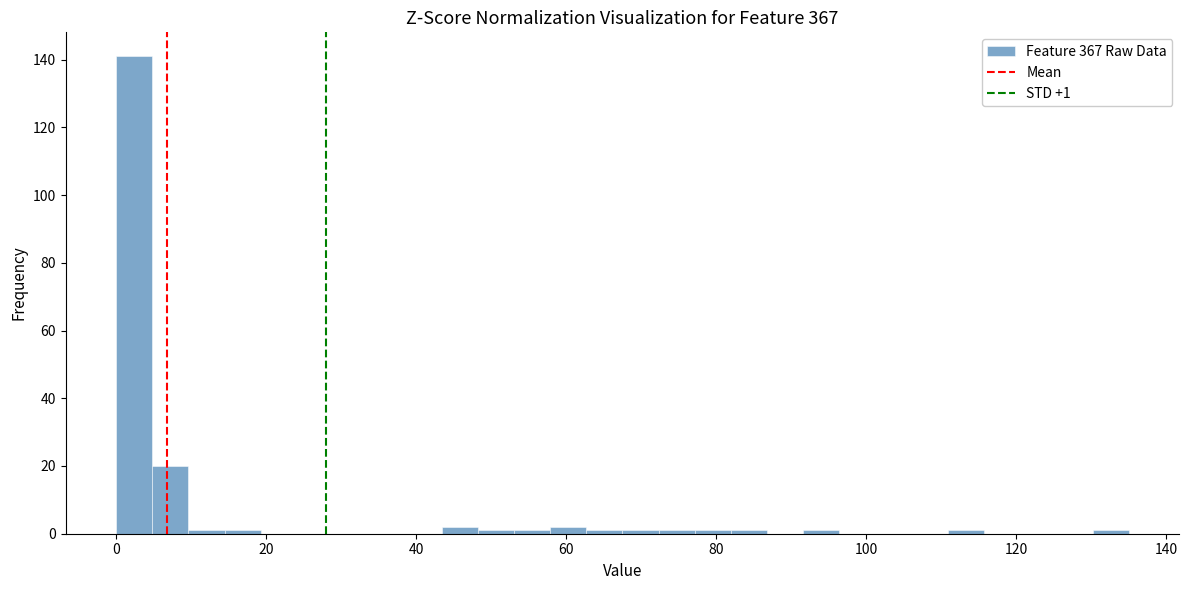

Read against the x-axis, roughly where is the centre of the tallest bar?

2